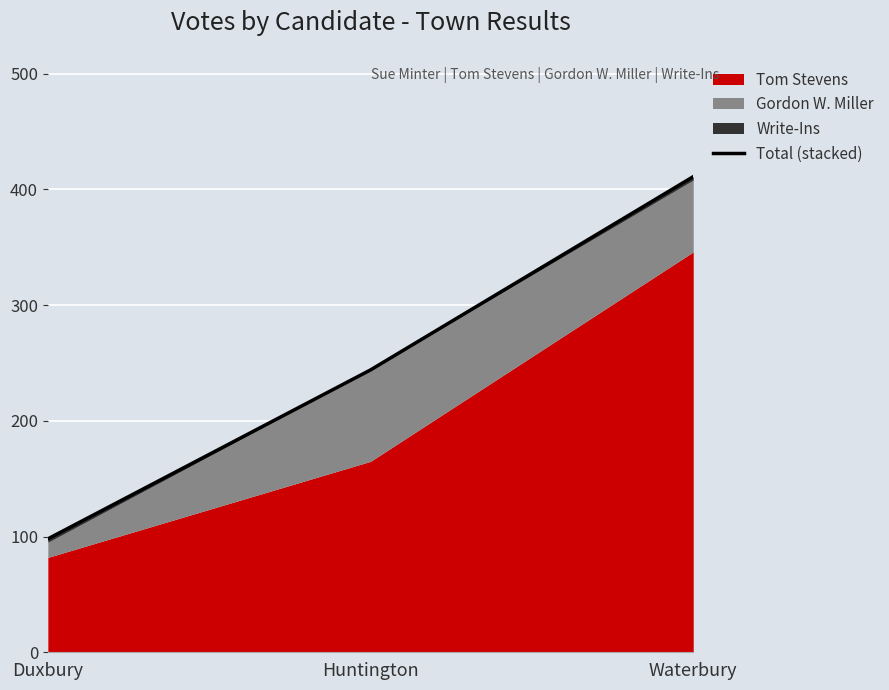

List the labels in order of value, largest first.

Waterbury, Huntington, Duxbury